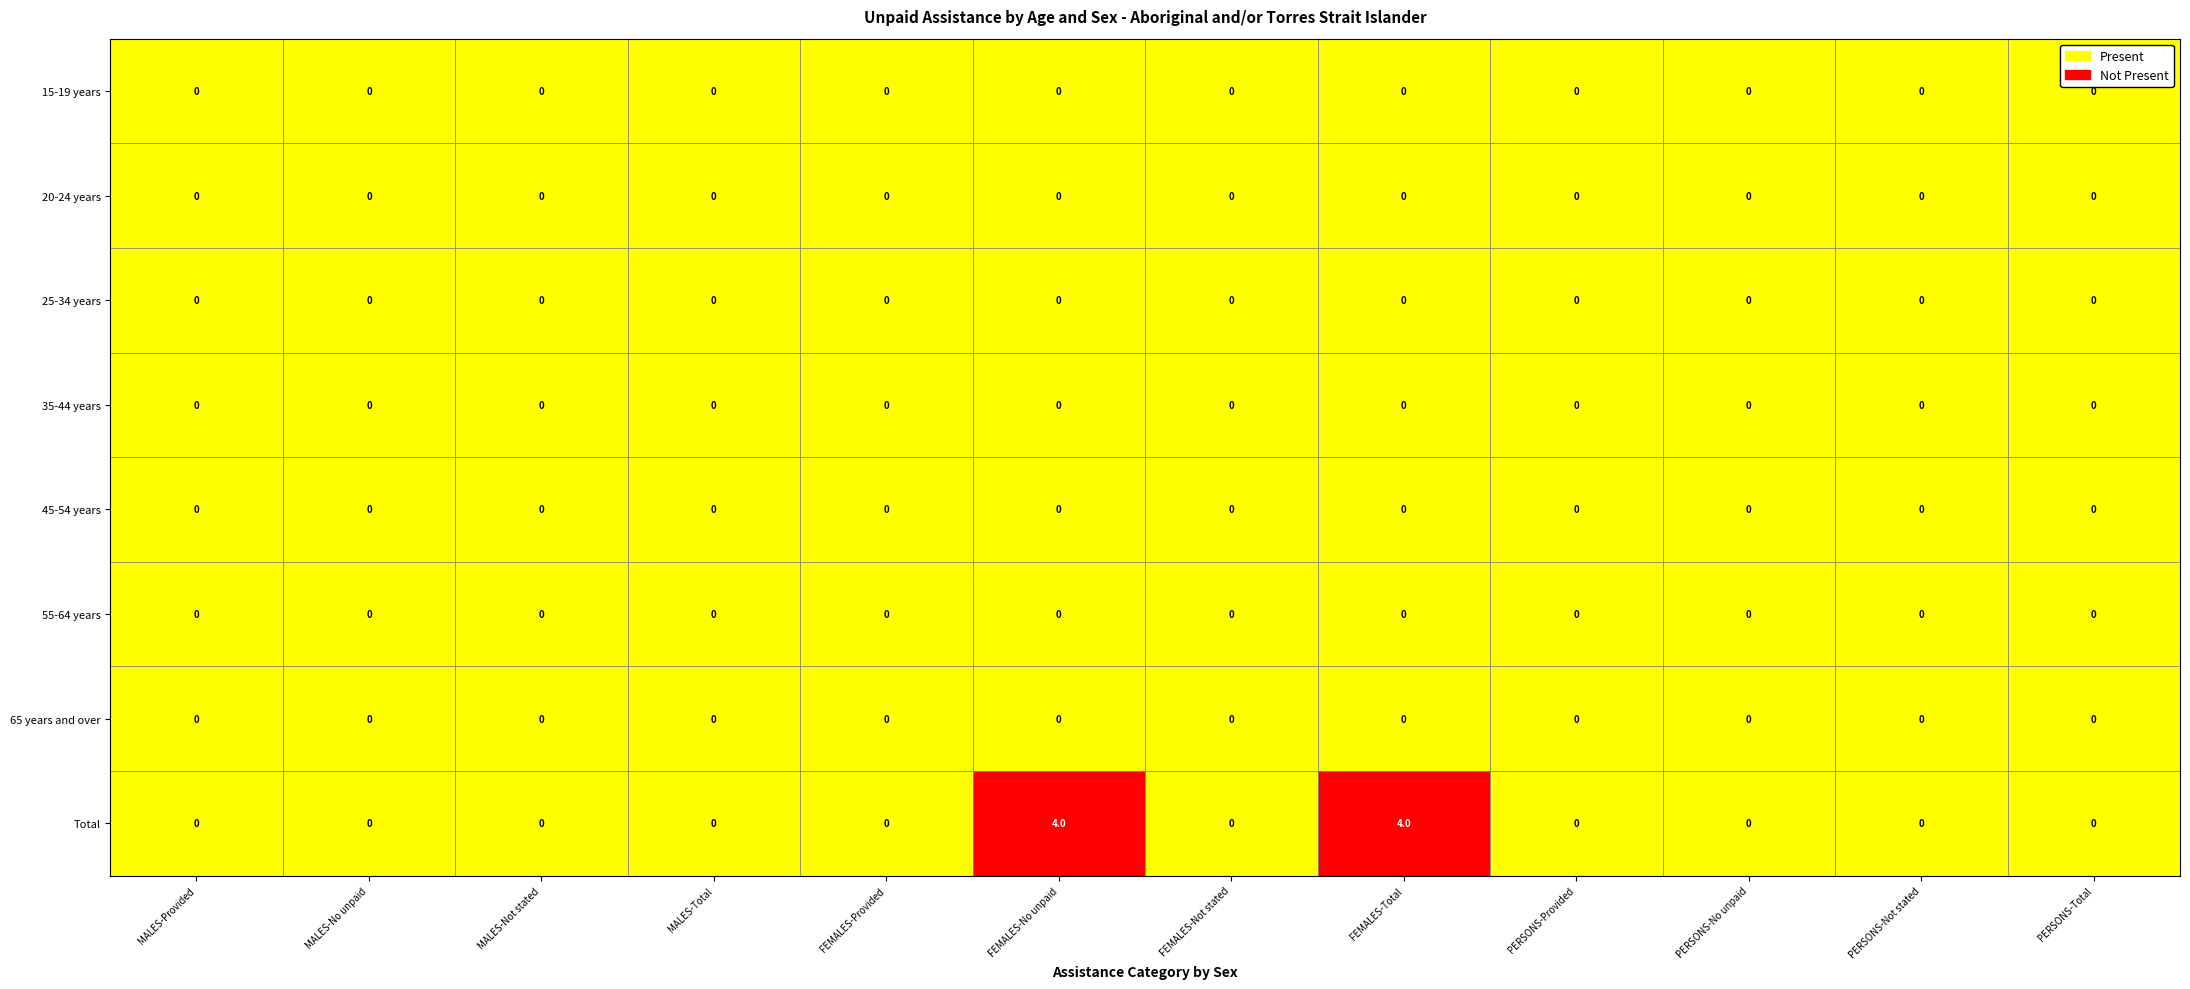

Reading right to left, extract all data points from this chart.

15-19 years: 0	0	0	0	0	0	0	0	0	0	0	0
20-24 years: 0	0	0	0	0	0	0	0	0	0	0	0
25-34 years: 0	0	0	0	0	0	0	0	0	0	0	0
35-44 years: 0	0	0	0	0	0	0	0	0	0	0	0
45-54 years: 0	0	0	0	0	0	0	0	0	0	0	0
55-64 years: 0	0	0	0	0	0	0	0	0	0	0	0
65 years and over: 0	0	0	0	0	0	0	0	0	0	0	0
Total: 0	0	0	0	4	0	4	0	0	0	0	0